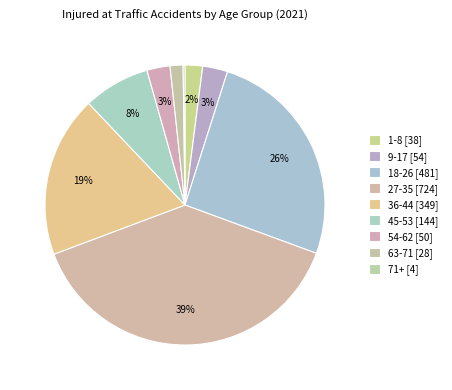

Does any single category account for the majority?

No